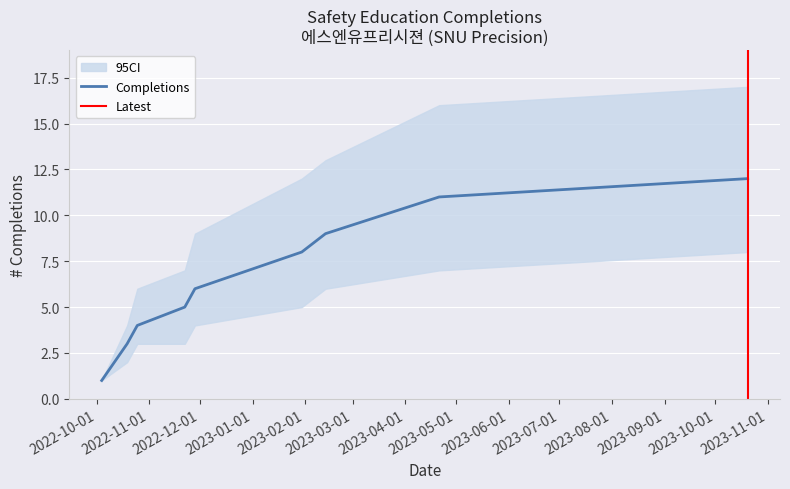

True or false: CI_upper has more than 1 interior local peaks.

False